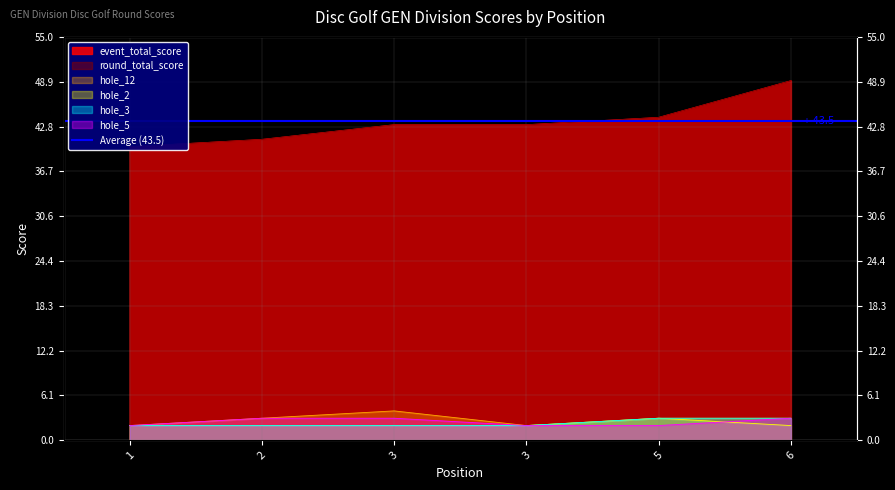

What is the difference between the round_total_score values at 6 and 3?

6